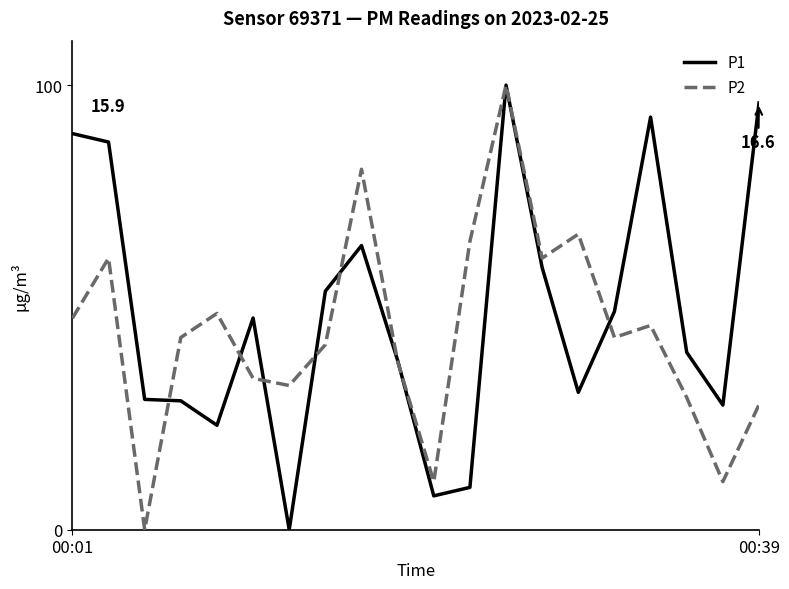

How many lines are shown in the chart?

2